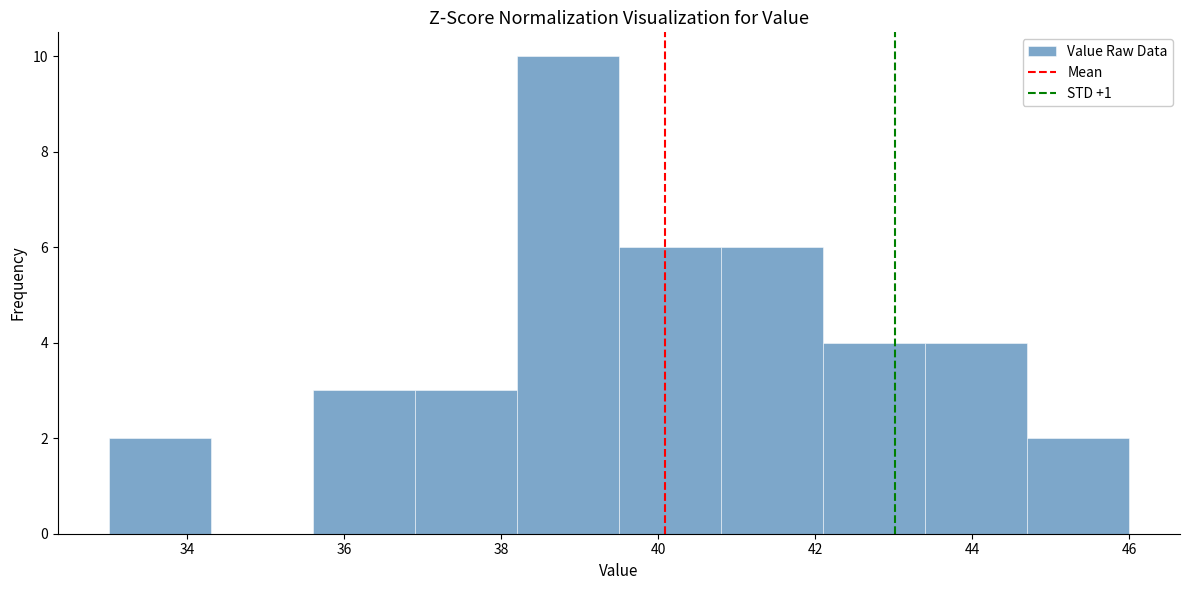

What is the height of the bar covering 43.4 to 44.7 on the x-axis? Neither the bar edges nor the heights are printed on the chart, so give them approximately, as read against the axes.

4